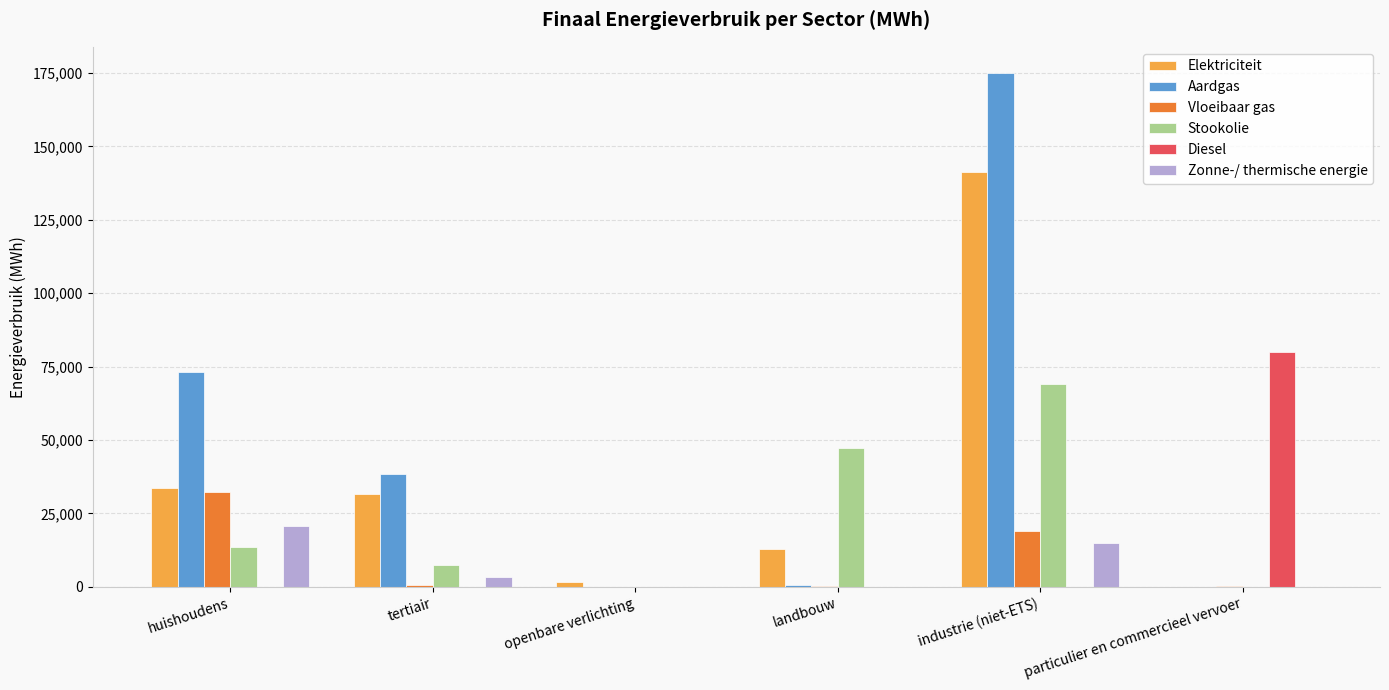

Which series has the widest spread of values?

Aardgas